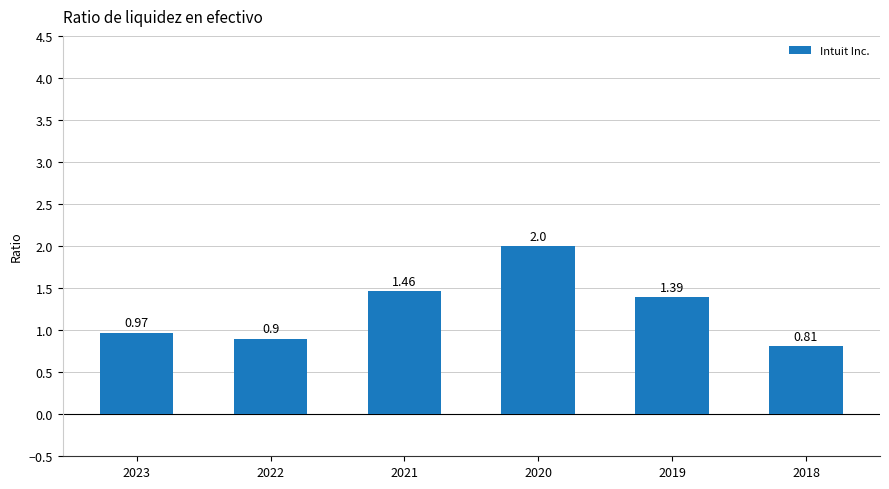

How many data points are less than 1?

3